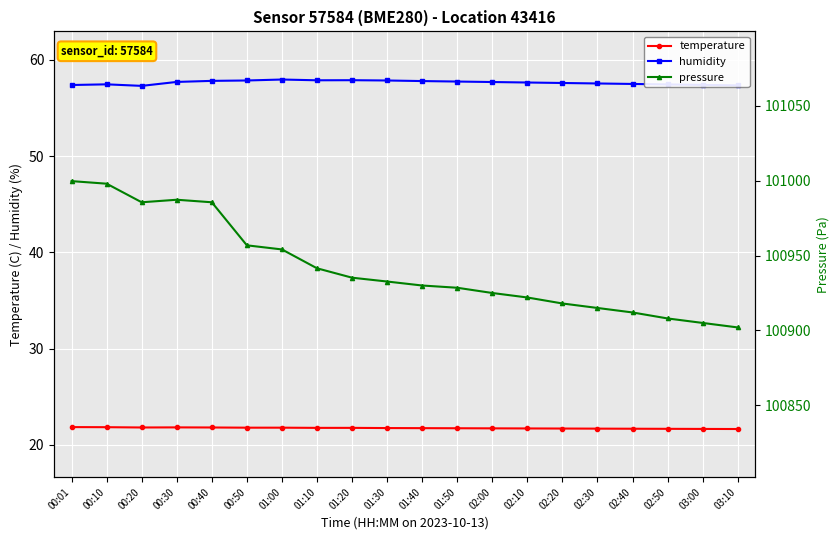

List the series in order of their peak value, lowest first.

temperature, humidity, pressure